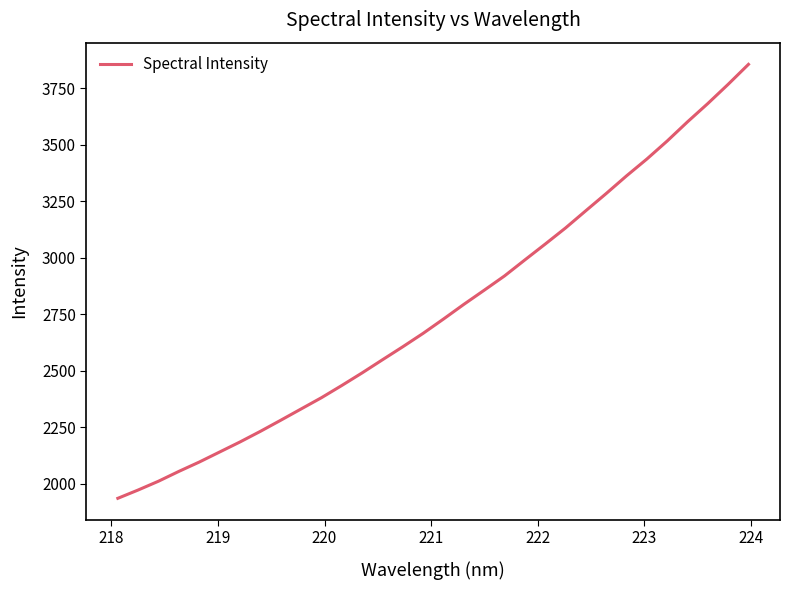

Count the number of values greater than 2729.

16